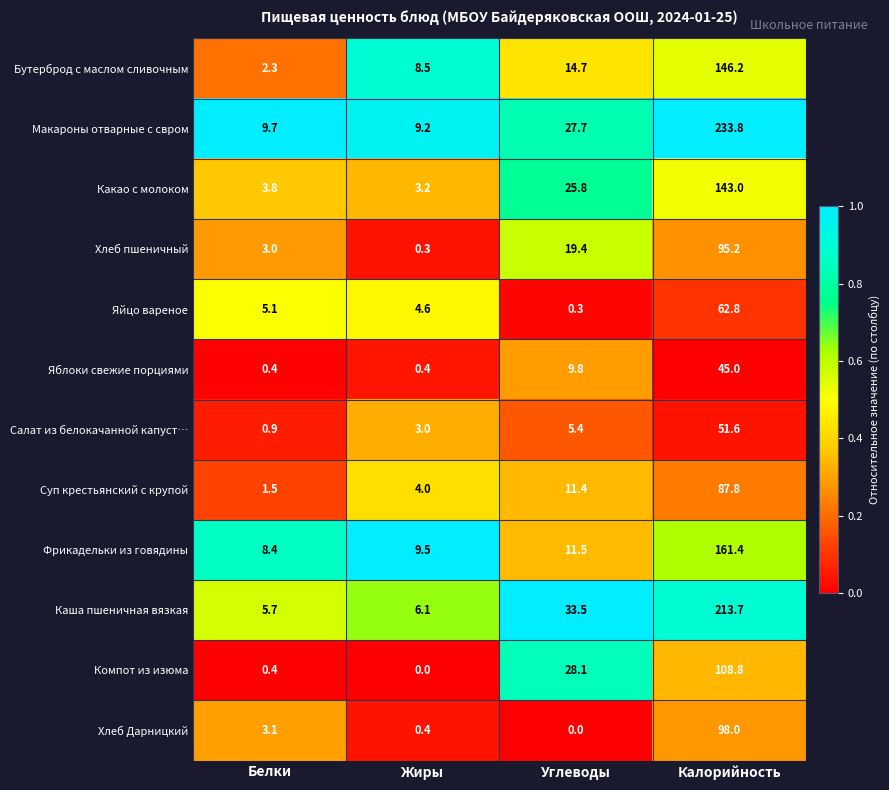

What is the difference between the second highest and second lowest values in the Яйцо вареное series?

0.5